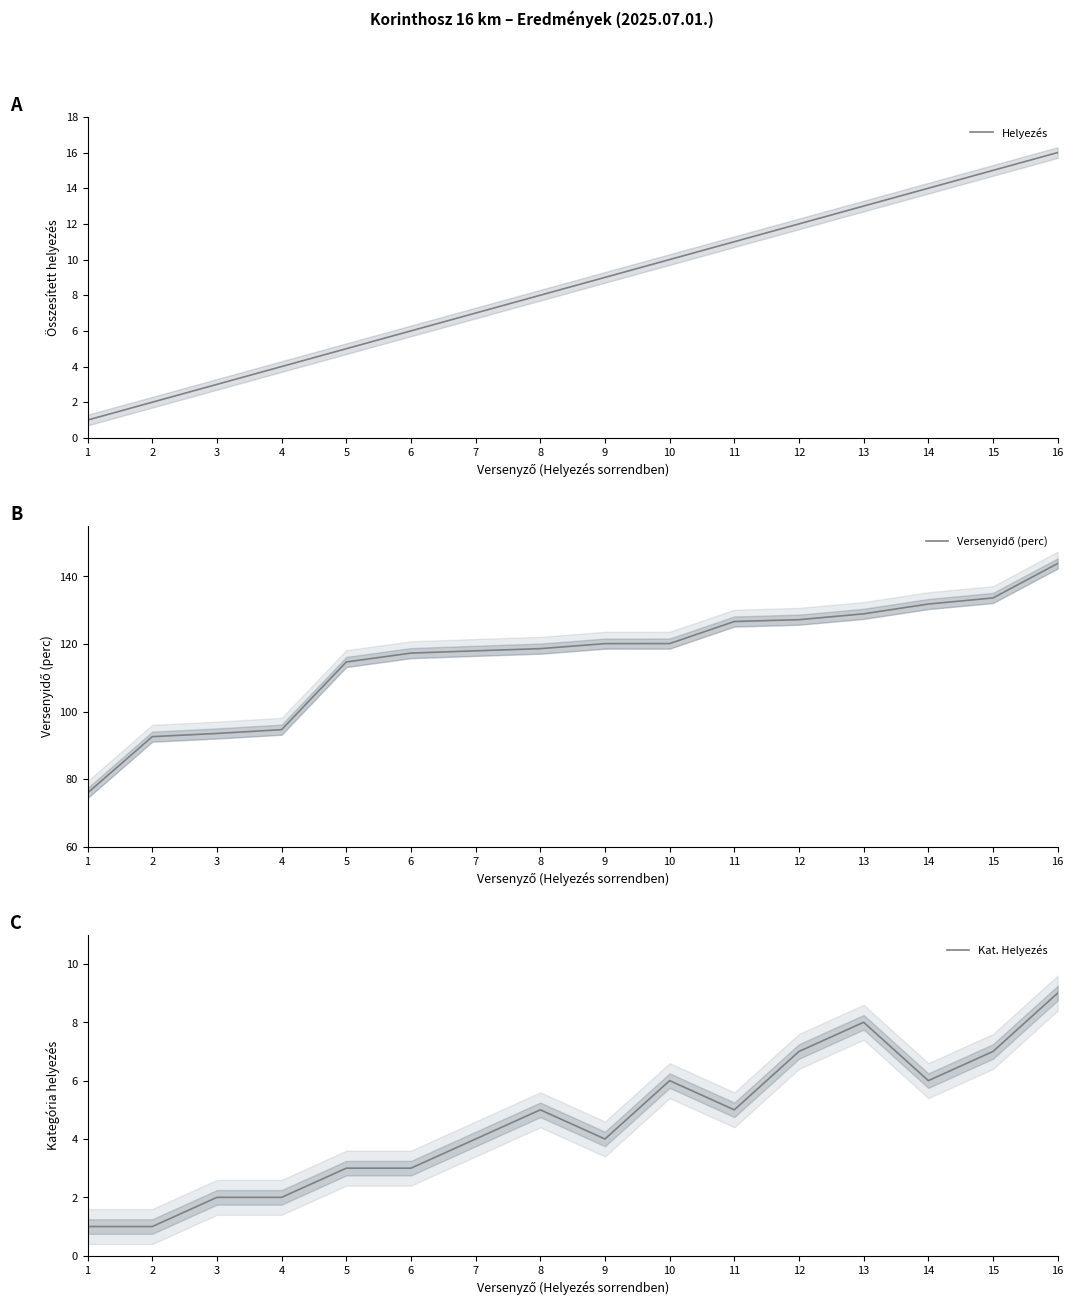

At how many categories does at least one series exceed 108?

12